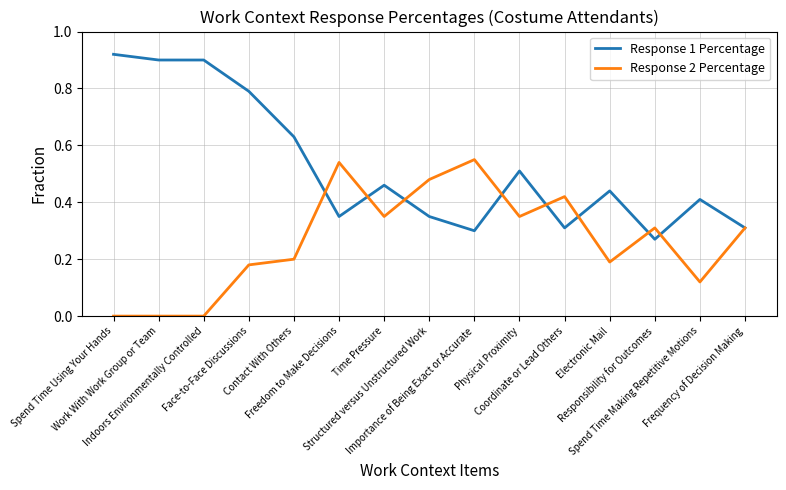

Where do Response 1 Percentage and Response 2 Percentage first cross each other?

Contact With Others and Freedom to Make Decisions